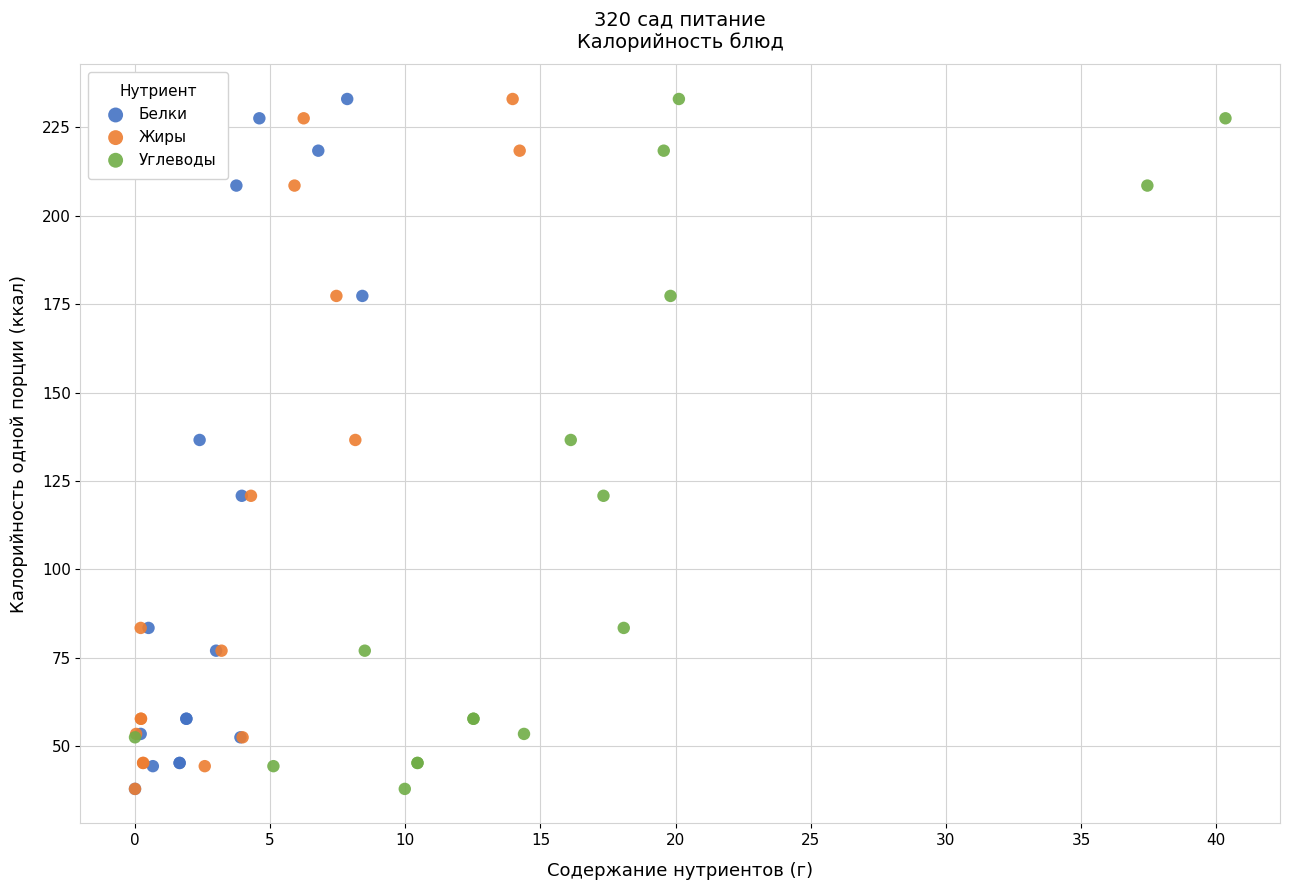

What are all the series names shown in the legend?

Белки, Жиры, Углеводы